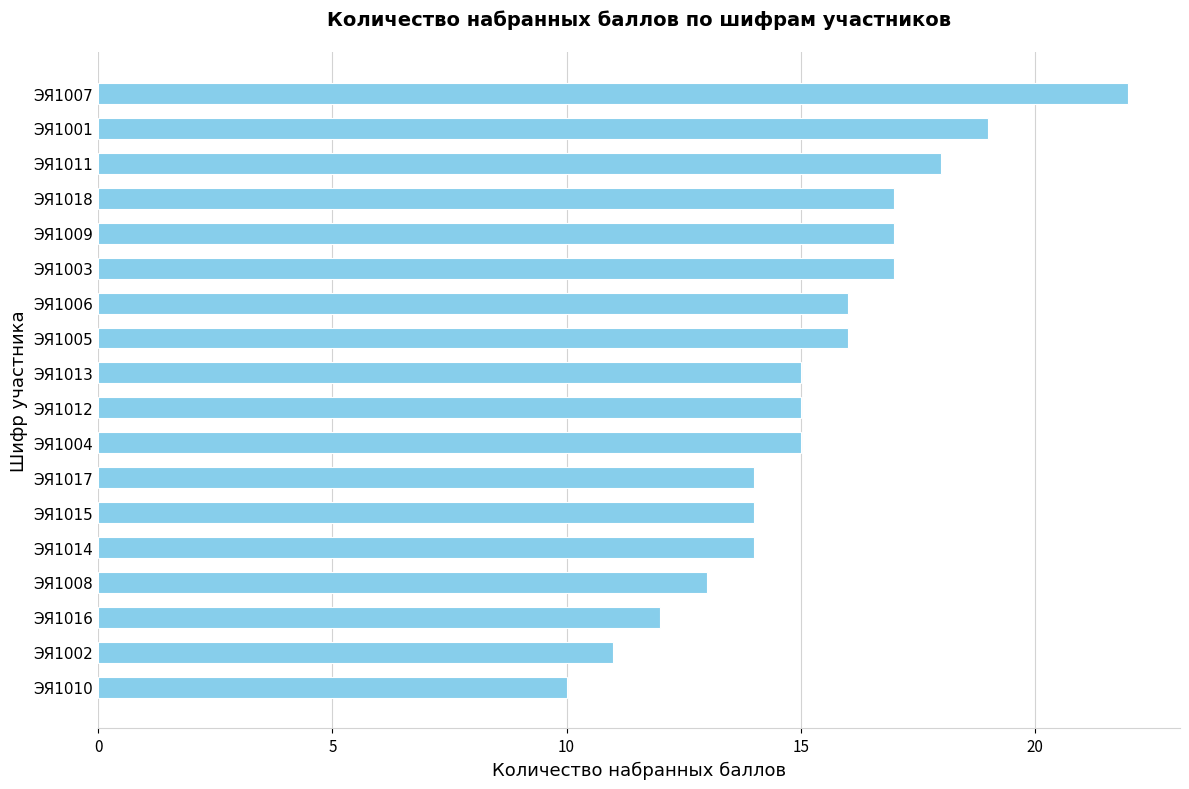

What is the difference between the maximum and second lowest values?

11